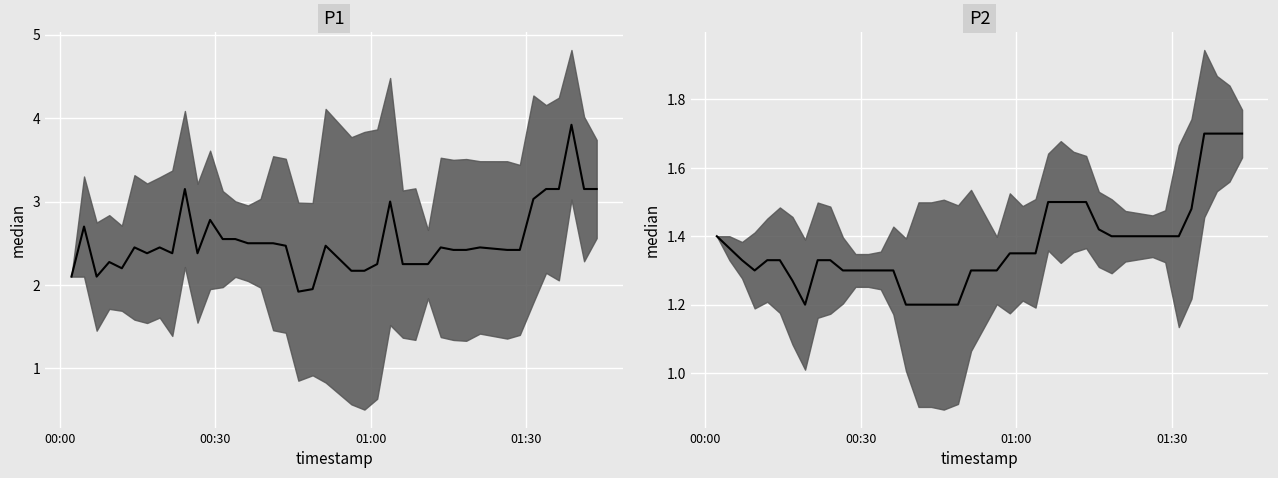

What is the average value of the P1 median series?

2.5